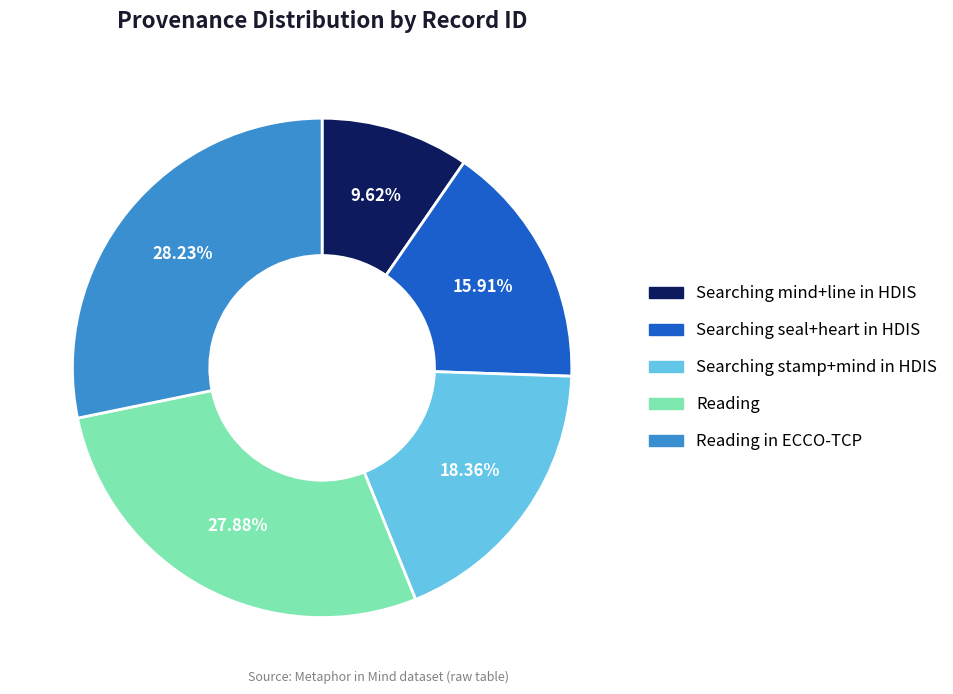

How many segments does this pie chart have?

5